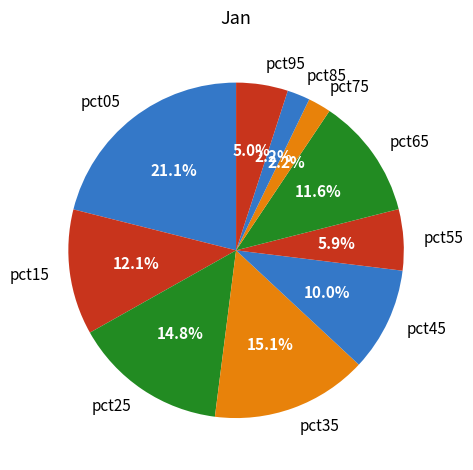

What is the largest slice in the pie chart?

pct05